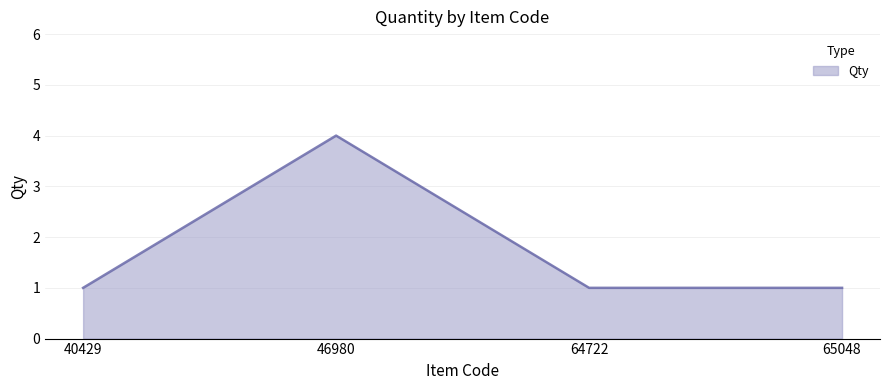

Approximately how many times larger is the value at 64722 compared to 65048?

1.0